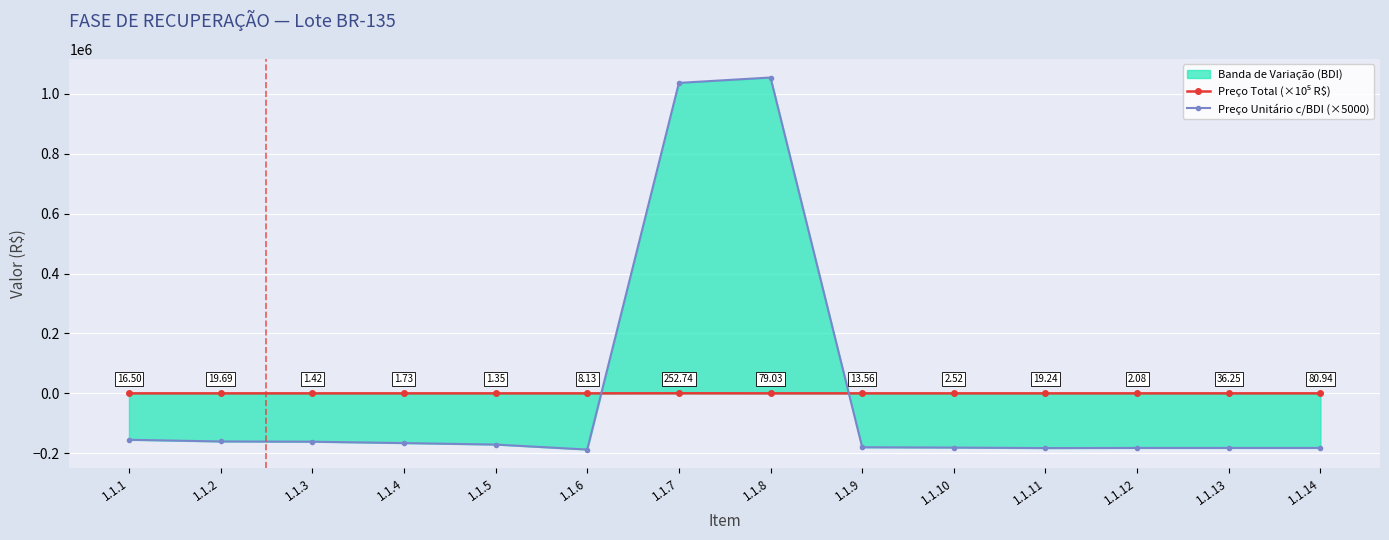

Which series has the largest total across all categories?

Preço Total (×10⁵ R$)